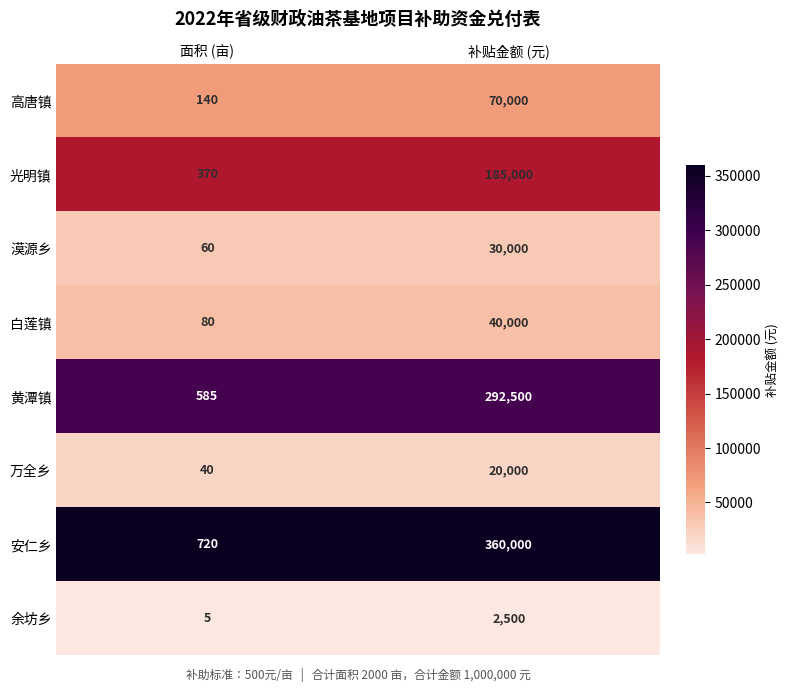

Read the 万全乡 value at 补贴金额 (元), to the nearest 10.

20000